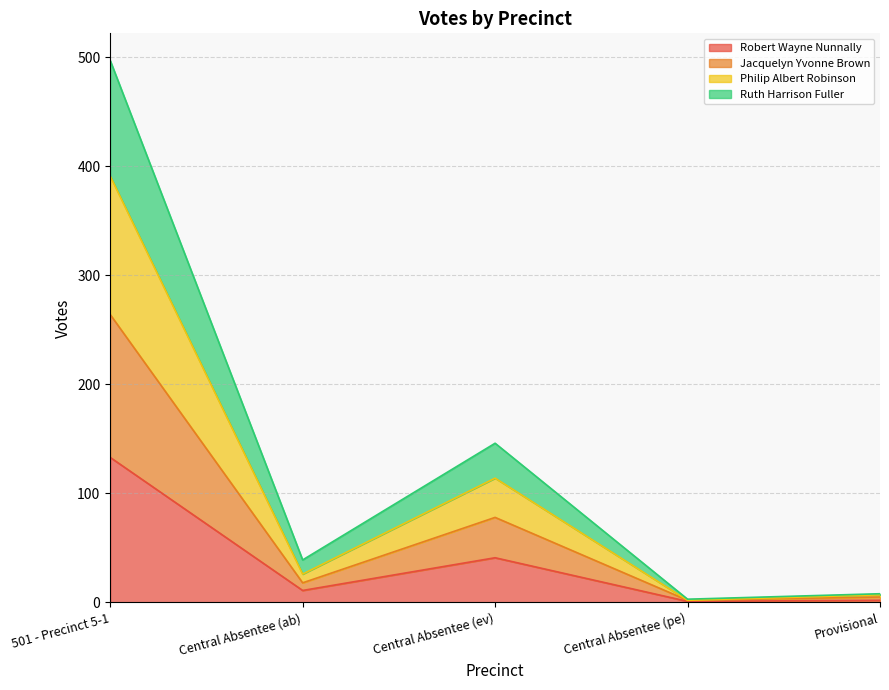

Does the chart display data point markers on the line(s)?

No